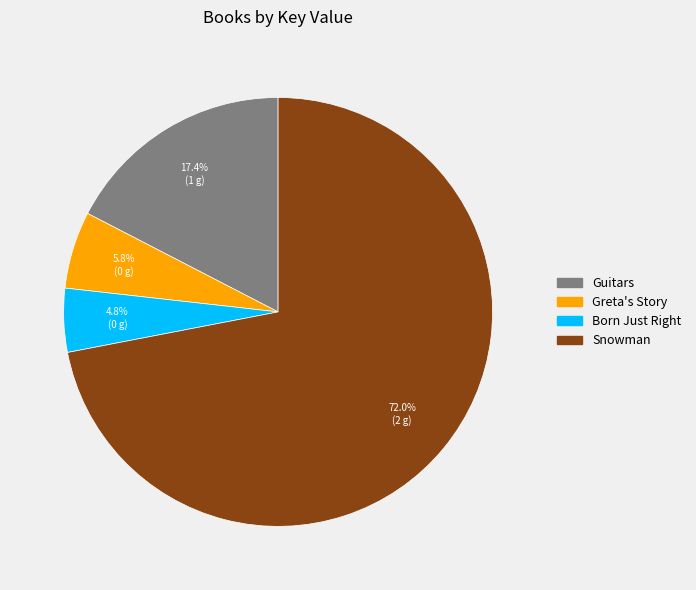

How many slices are in this pie chart?

4